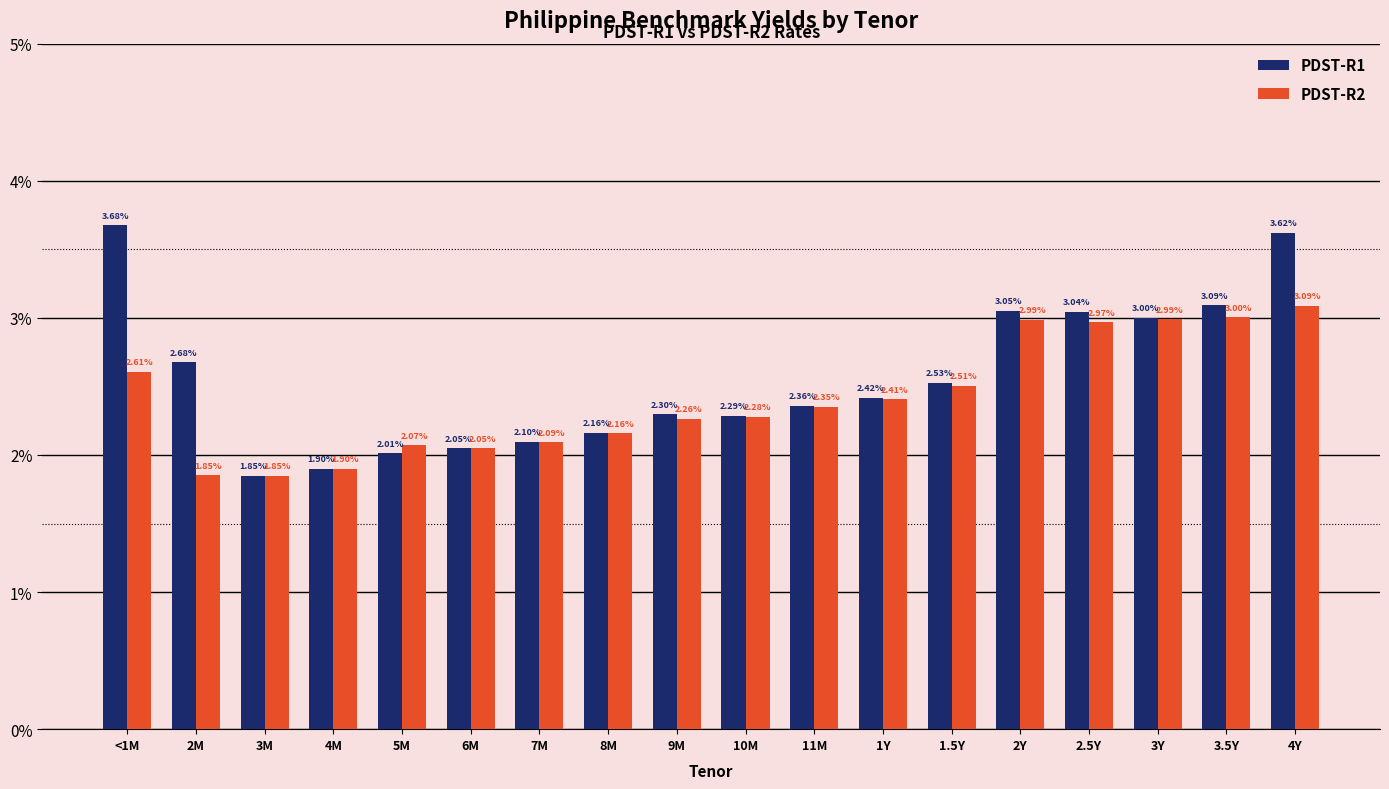

What is the approximate value of PDST-R1 at 3M?

1.9